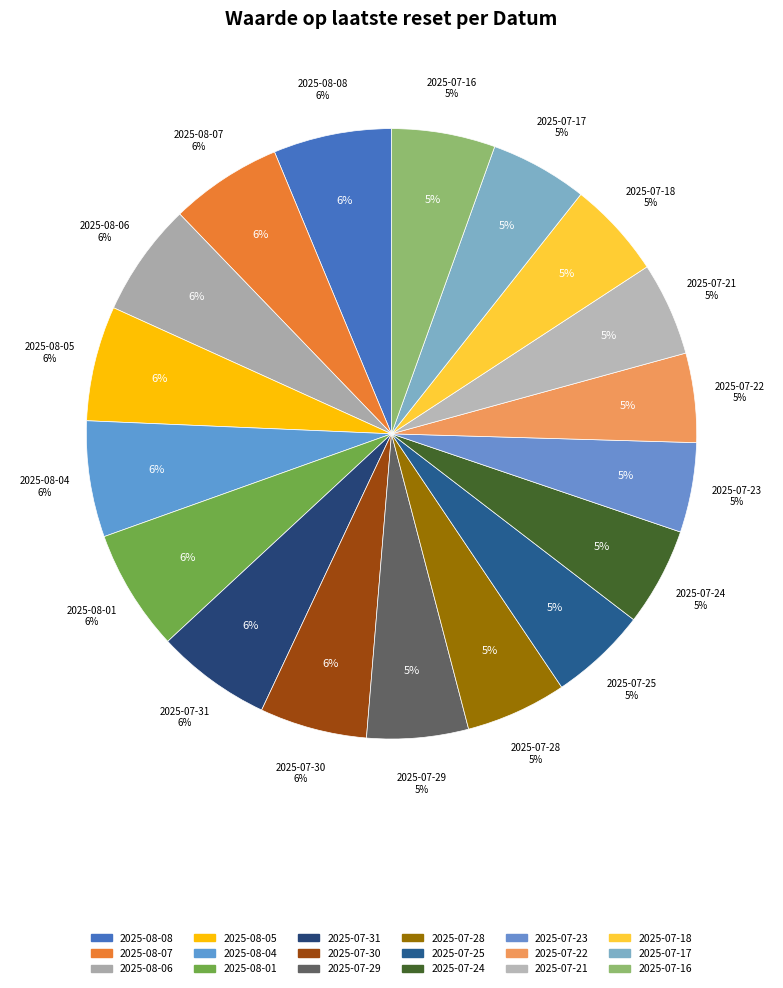

What is the largest slice in the pie chart?

2025-08-01